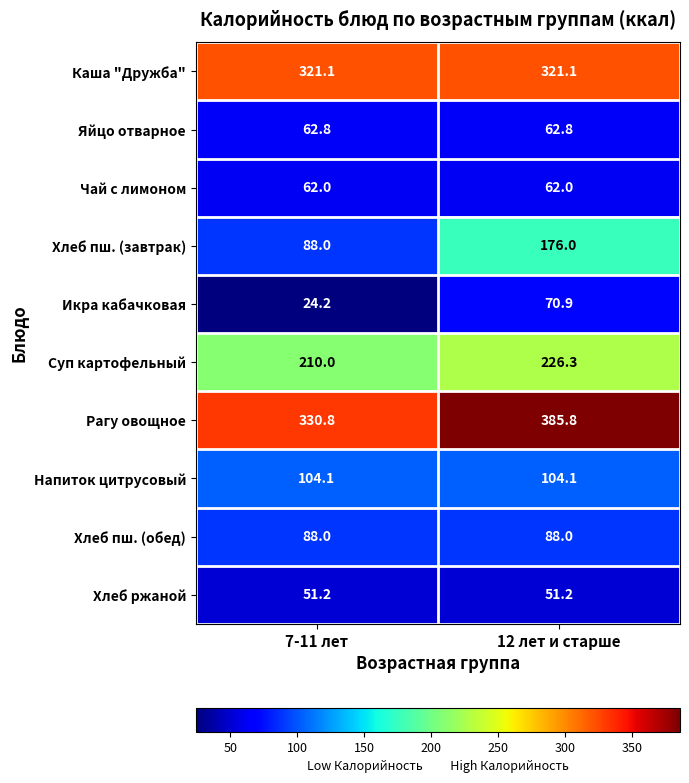

Which series has the widest spread of values?

Хлеб пш. (завтрак)